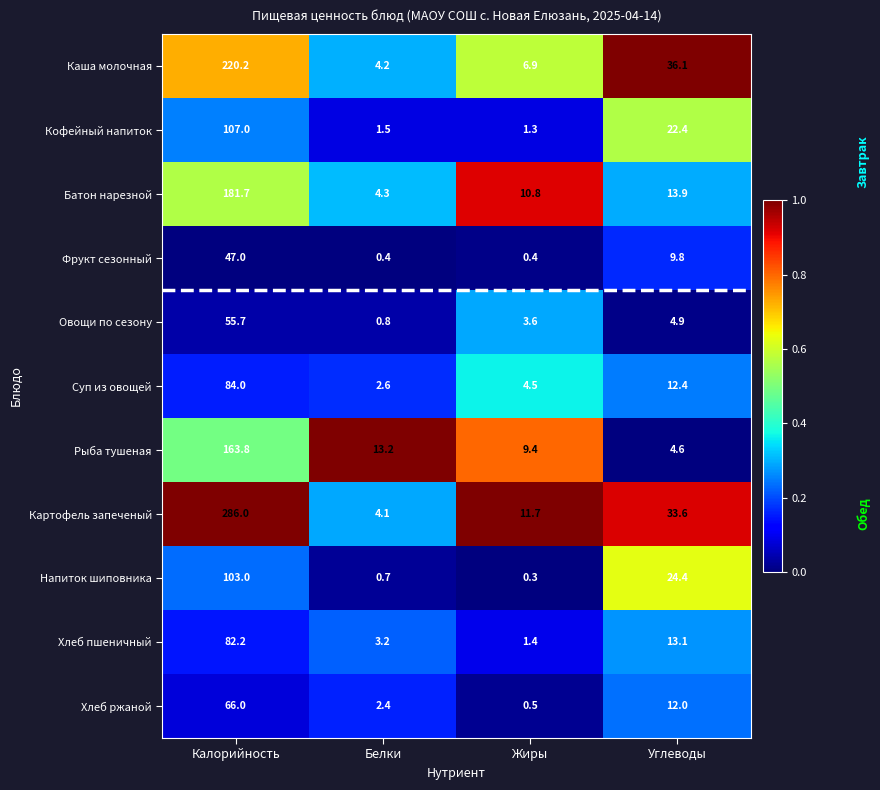

What is the maximum value shown in the chart?

286.0